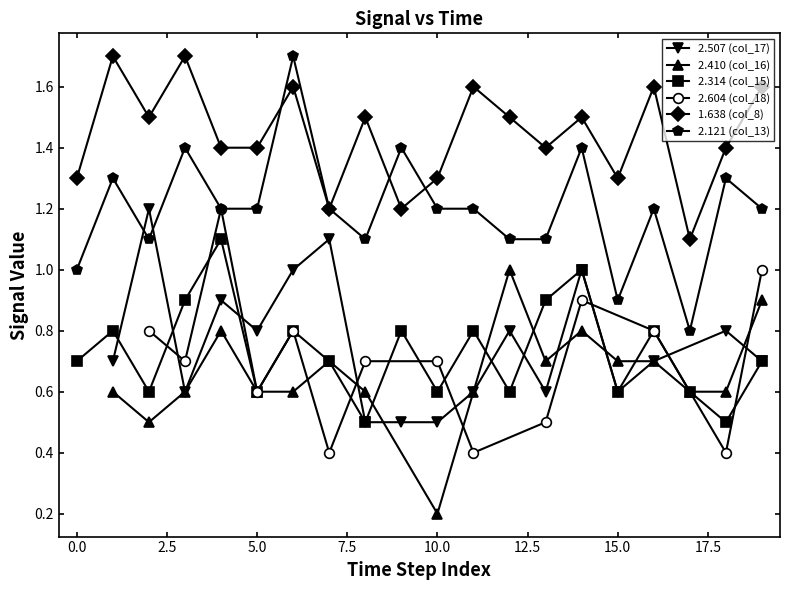

True or false: 2.314 (col_15) has more than 2 interior local peaks.

True